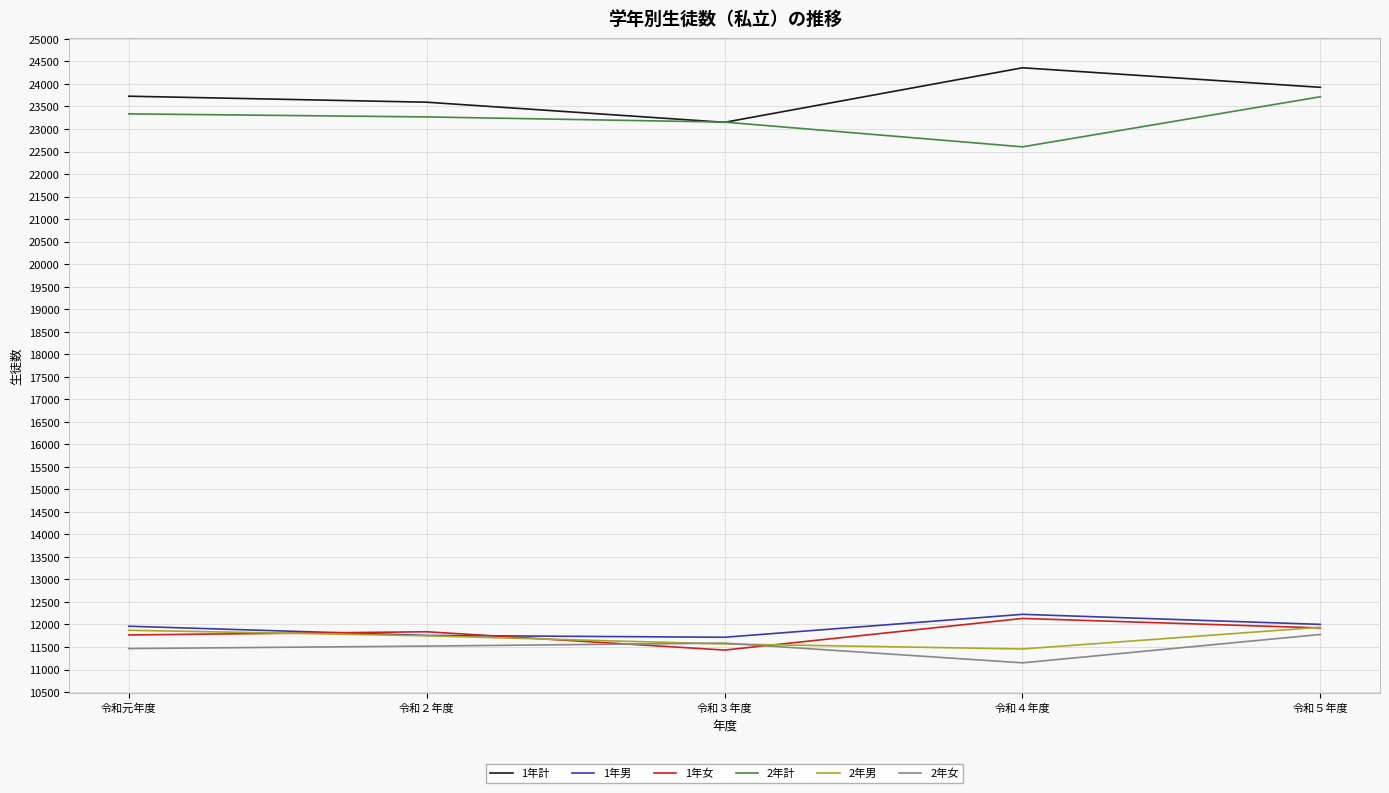

True or false: 1年計 and 2年女 intersect in this chart.

False